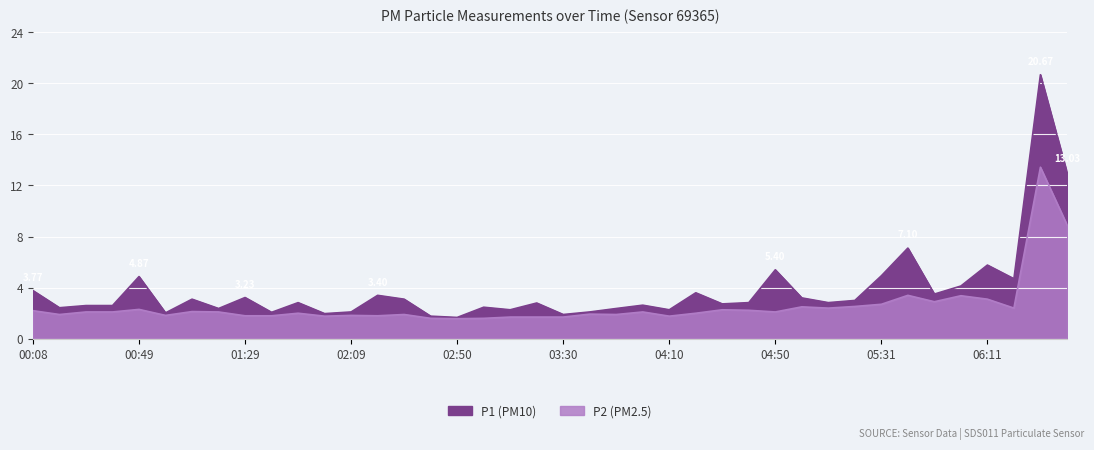

What is the difference between the P2 values at 00:59 and 04:10?

0.1